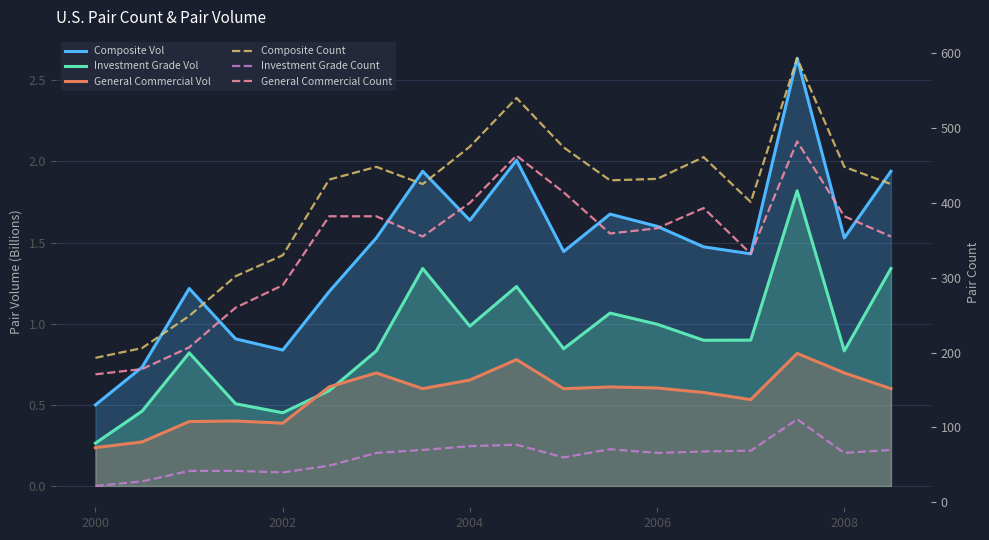

How many series are shown in this chart?

6